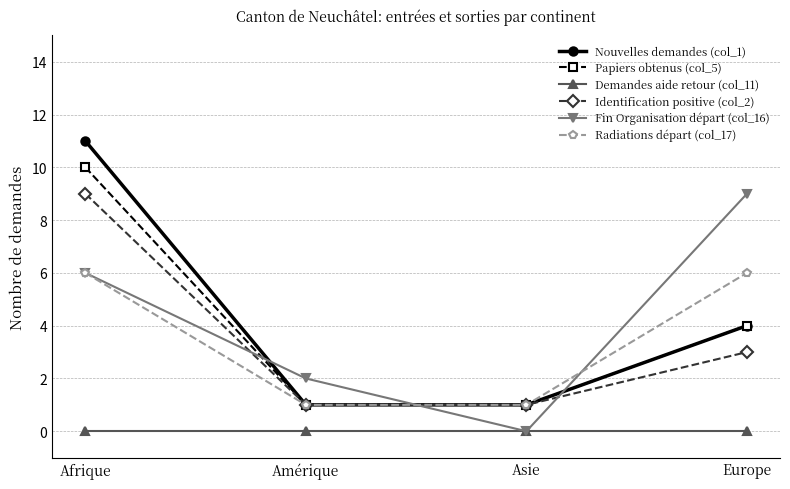

What is the difference between the highest and lowest values at Asie?

1